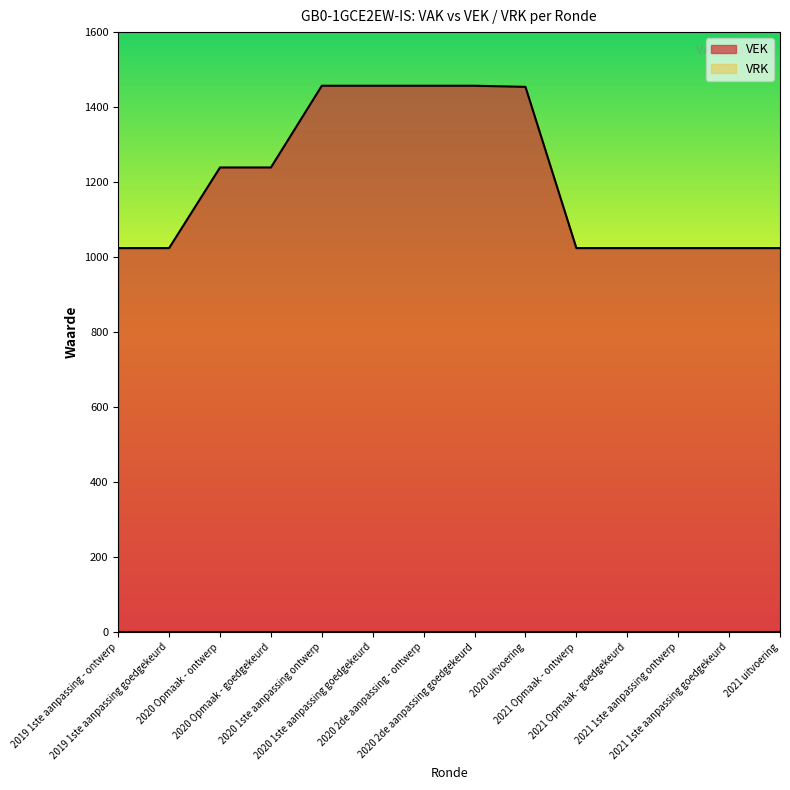

What is the label of the 3rd point from the left?

2020 Opmaak - ontwerp